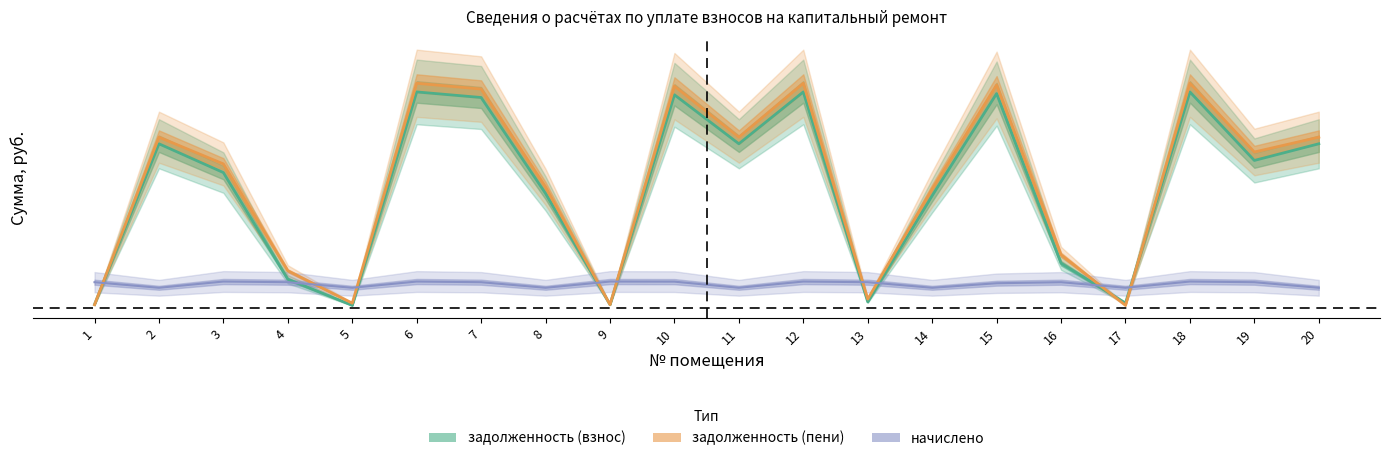

At which category does начислено reach its first local peak?

3